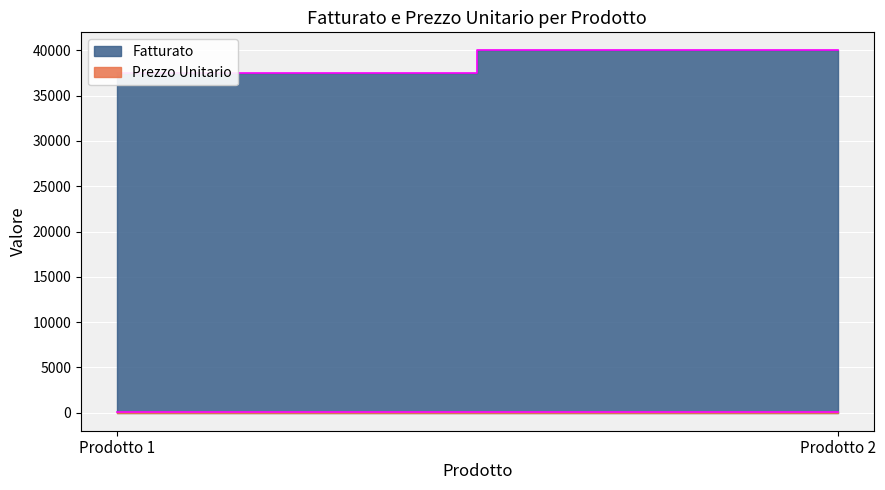

At Prodotto 1, list the series in order from smallest to largest.

Prezzo Unitario, Fatturato